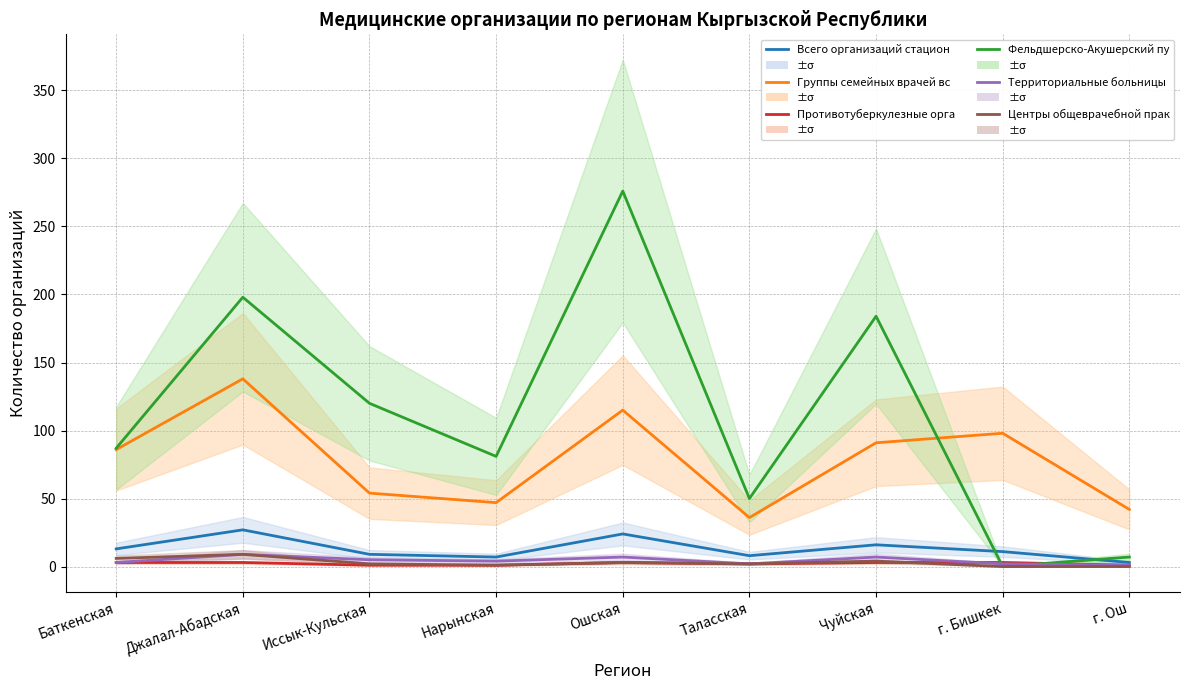

At which label does Фельдшерско-Акушерский пункт reach its minimum?

г. Бишкек